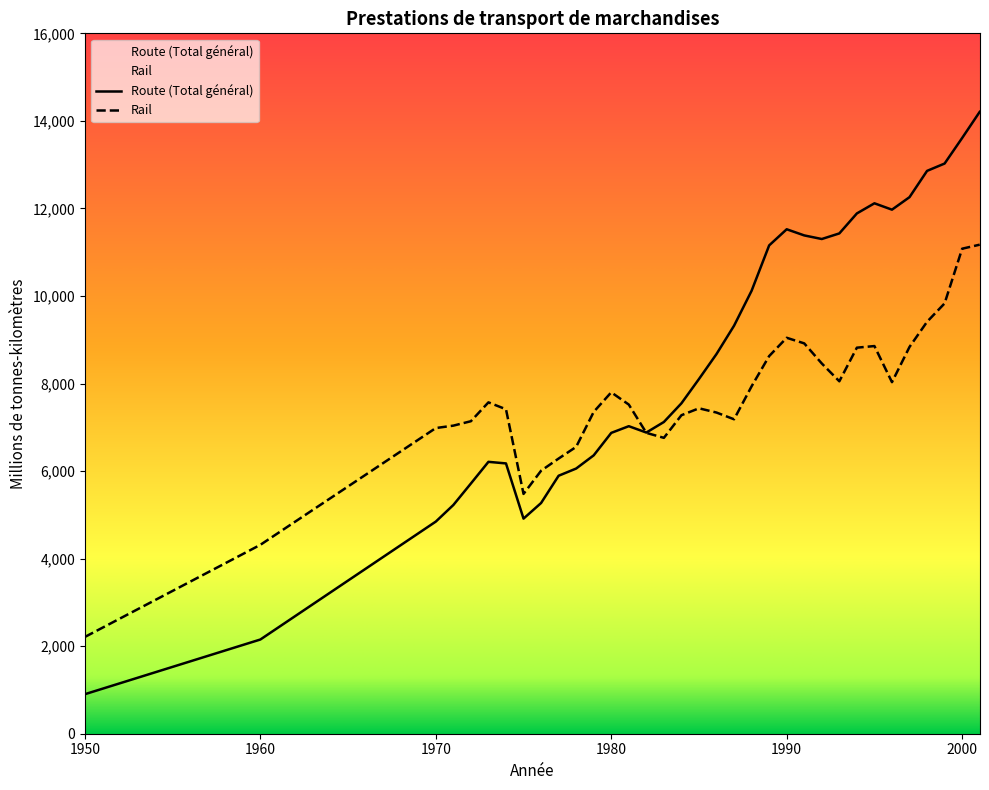

What is the difference between the maximum and minimum values in the Rail series?

8961.0